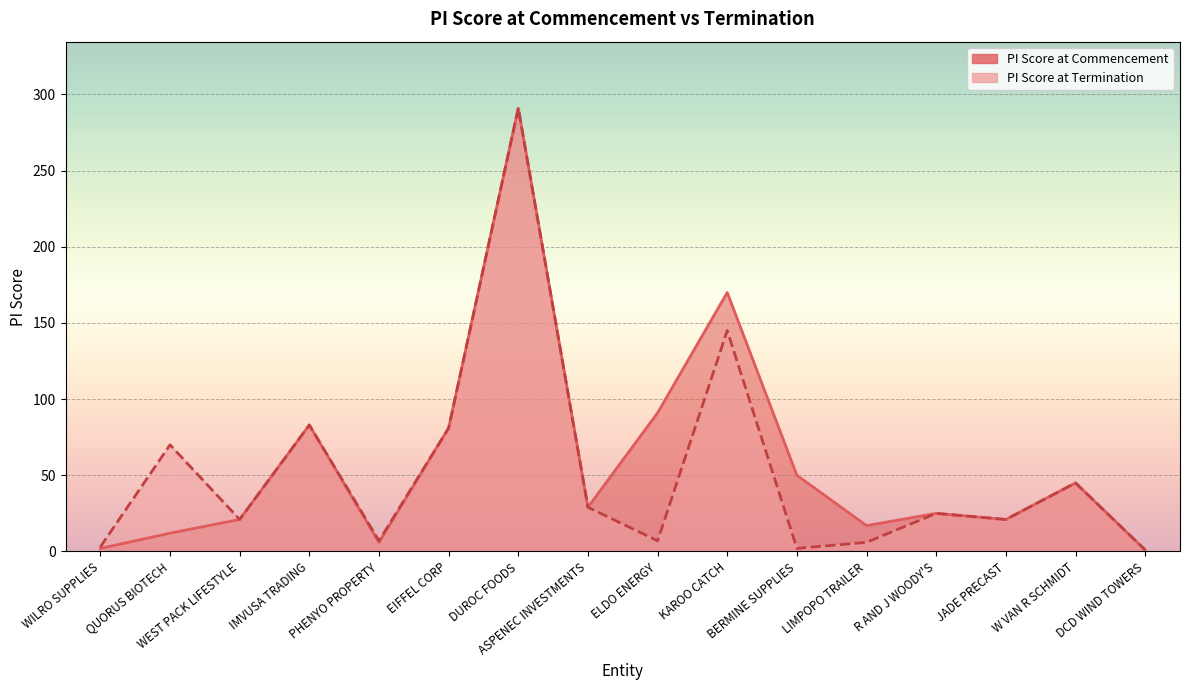

What is the value of the PI Score at Termination point at the 12th from the left?

6